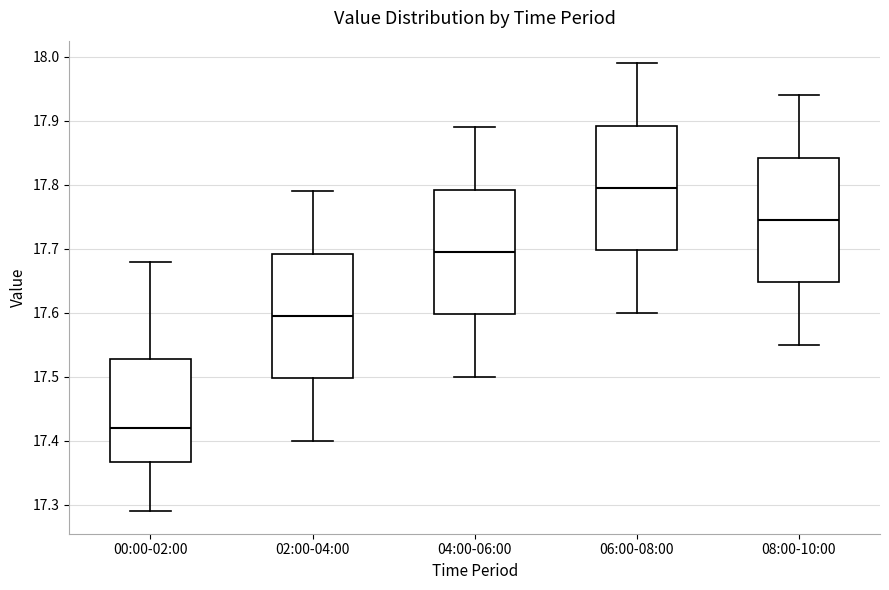

Reading left to right, transcribe this box plot: for each box, give where its median line is, the range the box spans, and where its two whiskers end, as read against the y-axis. The values are not printed on the chart, so give them approximately, as read against the axis.

00:00-02:00: median 17.42, box 17.37 to 17.53, whiskers 17.29 to 17.68
02:00-04:00: median 17.60, box 17.50 to 17.69, whiskers 17.40 to 17.79
04:00-06:00: median 17.70, box 17.60 to 17.79, whiskers 17.50 to 17.89
06:00-08:00: median 17.80, box 17.70 to 17.89, whiskers 17.60 to 17.99
08:00-10:00: median 17.75, box 17.65 to 17.84, whiskers 17.55 to 17.94